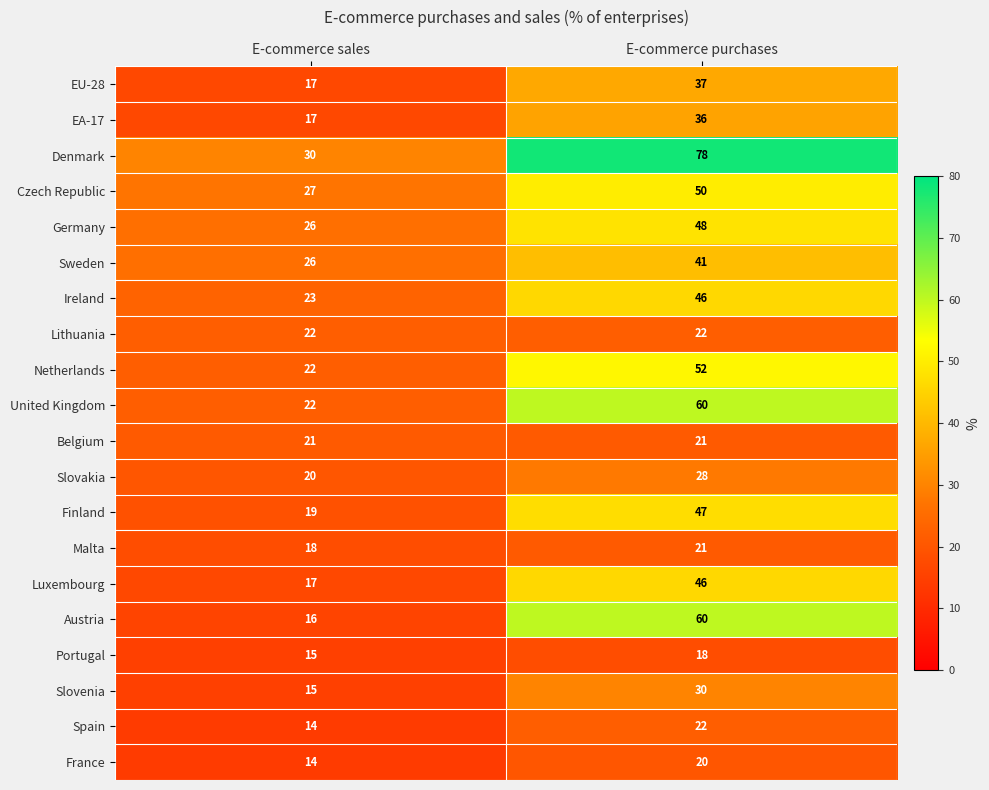

What is the average value of the Spain series?

18